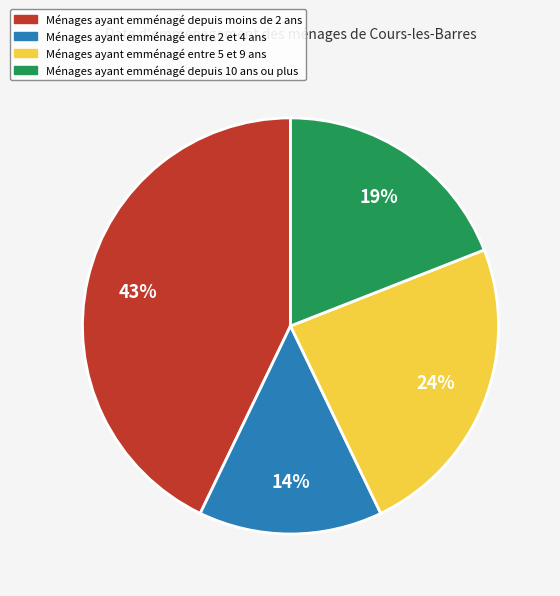

Between Ménages ayant emménagé entre 2 et 4 ans and Ménages ayant emménagé entre 5 et 9 ans, which is larger?

Ménages ayant emménagé entre 5 et 9 ans